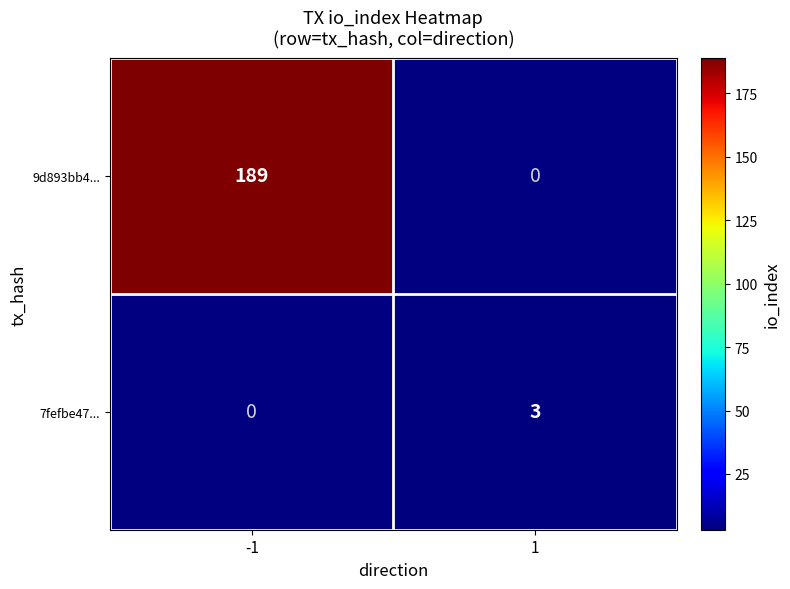

How many categories are shown in the chart?

2